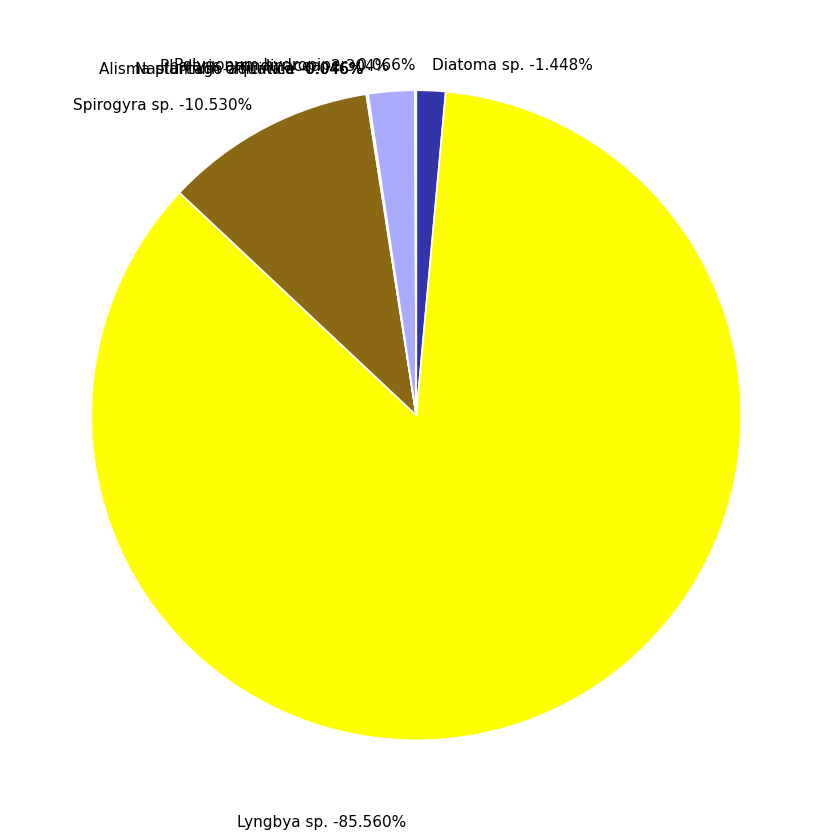

Rank the categories by value from lowest to highest.

Alisma plantago-aquatica, Nasturtium officinale, Polygonum hydropiper, Diatoma sp., Phalaris arundinacea, Spirogyra sp., Lyngbya sp.